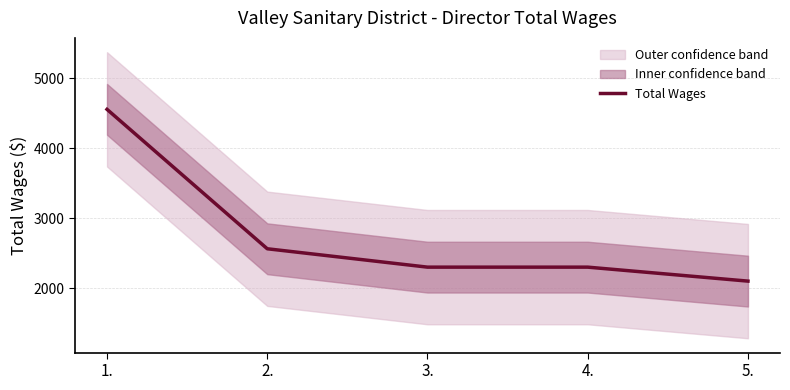

Rank the categories by value from lowest to highest.

5., 3., 4., 2., 1.